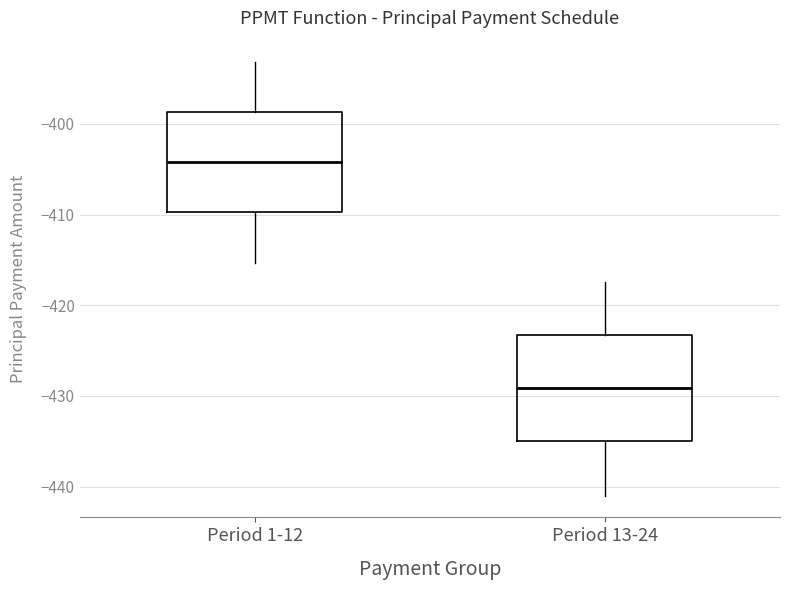

Reading left to right, transcribe this box plot: for each box, give where its median line is, the range the box spans, and where its two whiskers end, as read against the y-axis. The values are not printed on the chart, so give them approximately, as read against the axis.

Period 1-12: median -404, box -410 to -399, whiskers -415 to -393
Period 13-24: median -429, box -435 to -423, whiskers -441 to -417